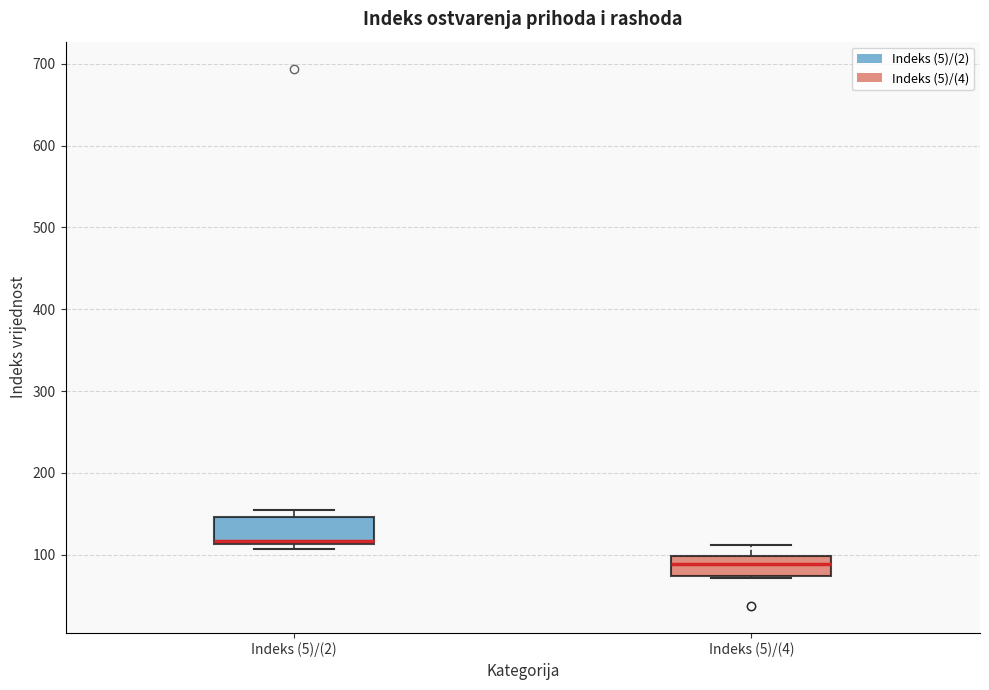

Reading left to right, transcribe this box plot: for each box, give where its median line is, the range the box spans, and where its two whiskers end, as read against the y-axis. The values are not printed on the chart, so give them approximately, as read against the axis.

Indeks (5)/(2): median 120, box 110 to 150, whiskers 110 (just below the box's lower edge) to 150 (just above the box's upper edge)
Indeks (5)/(4): median 90, box 70 to 100, whiskers 70 to 110